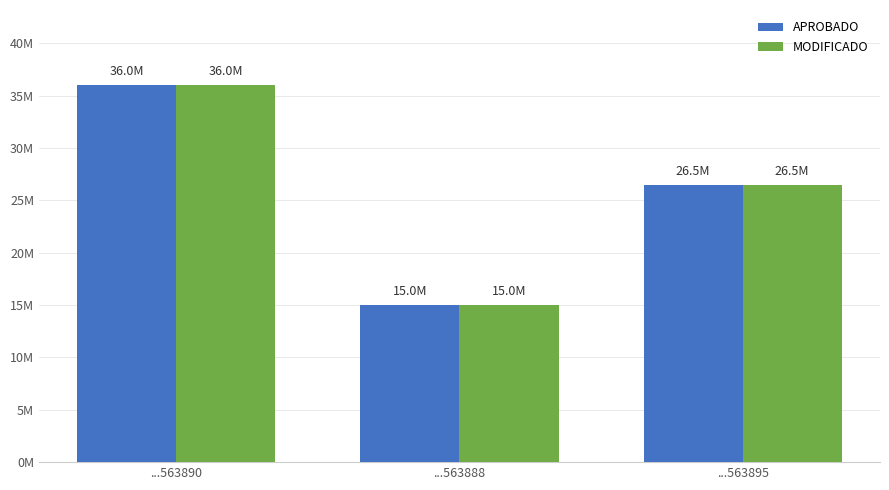

What are all the series names shown in the legend?

APROBADO, MODIFICADO